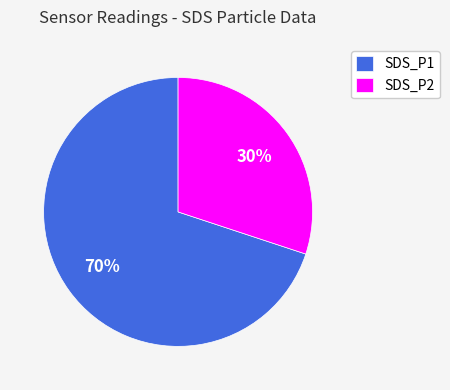

How many segments does this pie chart have?

2